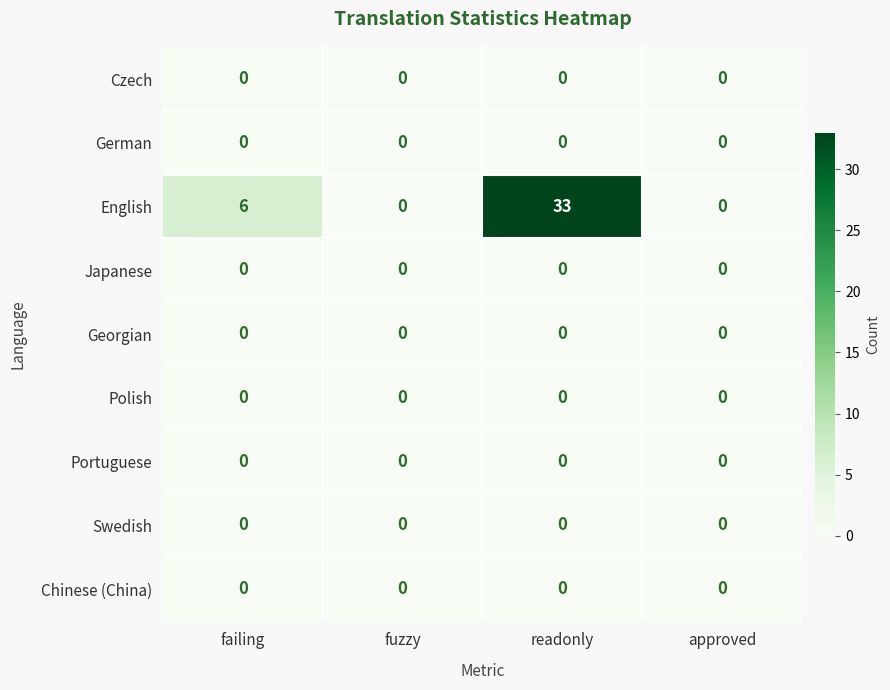

At which category is the sum across all series the highest?

readonly